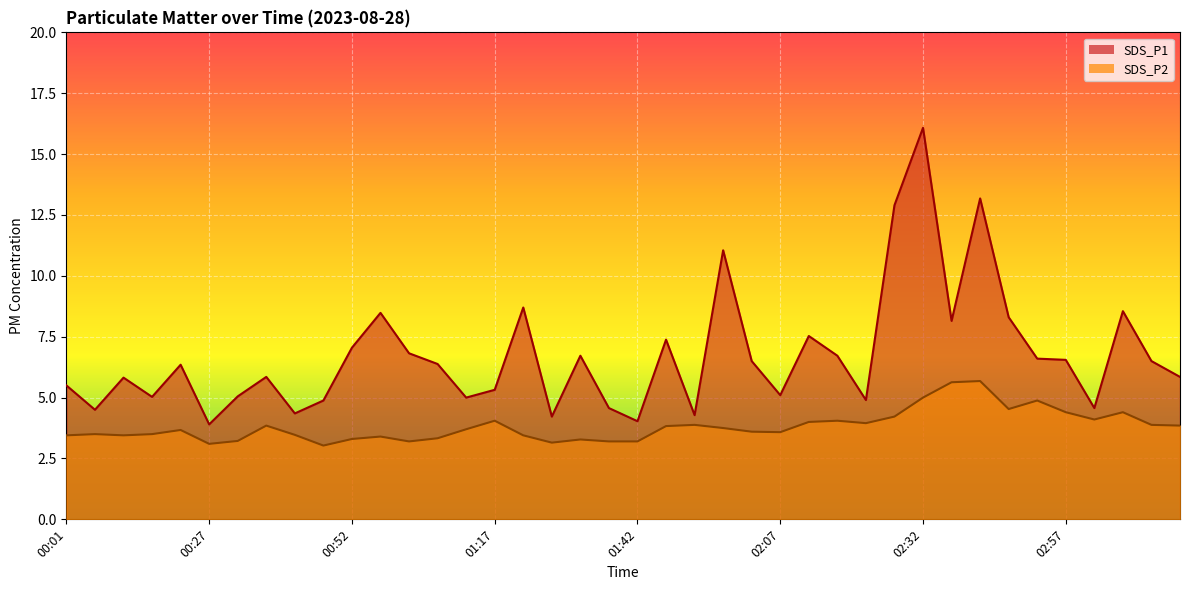

List the labels in order of SDS_P2 value, largest first.

02:42, 02:37, 02:32, 02:52, 02:47, 02:57, 03:07, 02:27, 03:02, 01:17, 02:17, 02:12, 02:22, 01:52, 03:12, 00:37, 03:17, 01:47, 01:57, 01:12, 00:22, 02:02, 02:07, 00:07, 00:17, 00:42, 00:01, 00:12, 01:22, 00:57, 01:07, 00:52, 01:32, 00:32, 01:02, 01:37, 01:42, 01:27, 00:27, 00:47